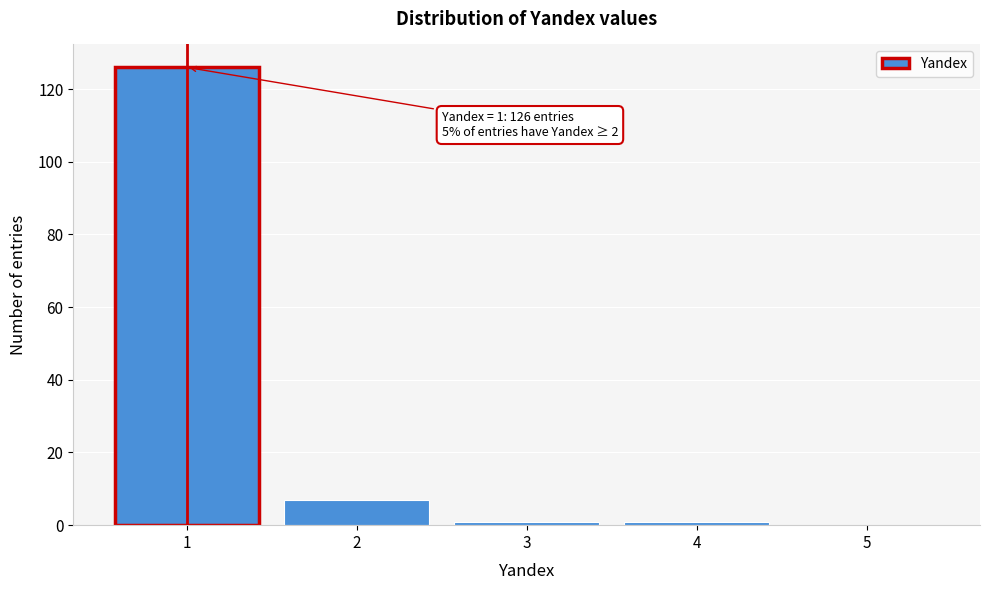

Reading right to left, extract all data points from this chart.

5=0	4=1	3=1	2=7	1=126